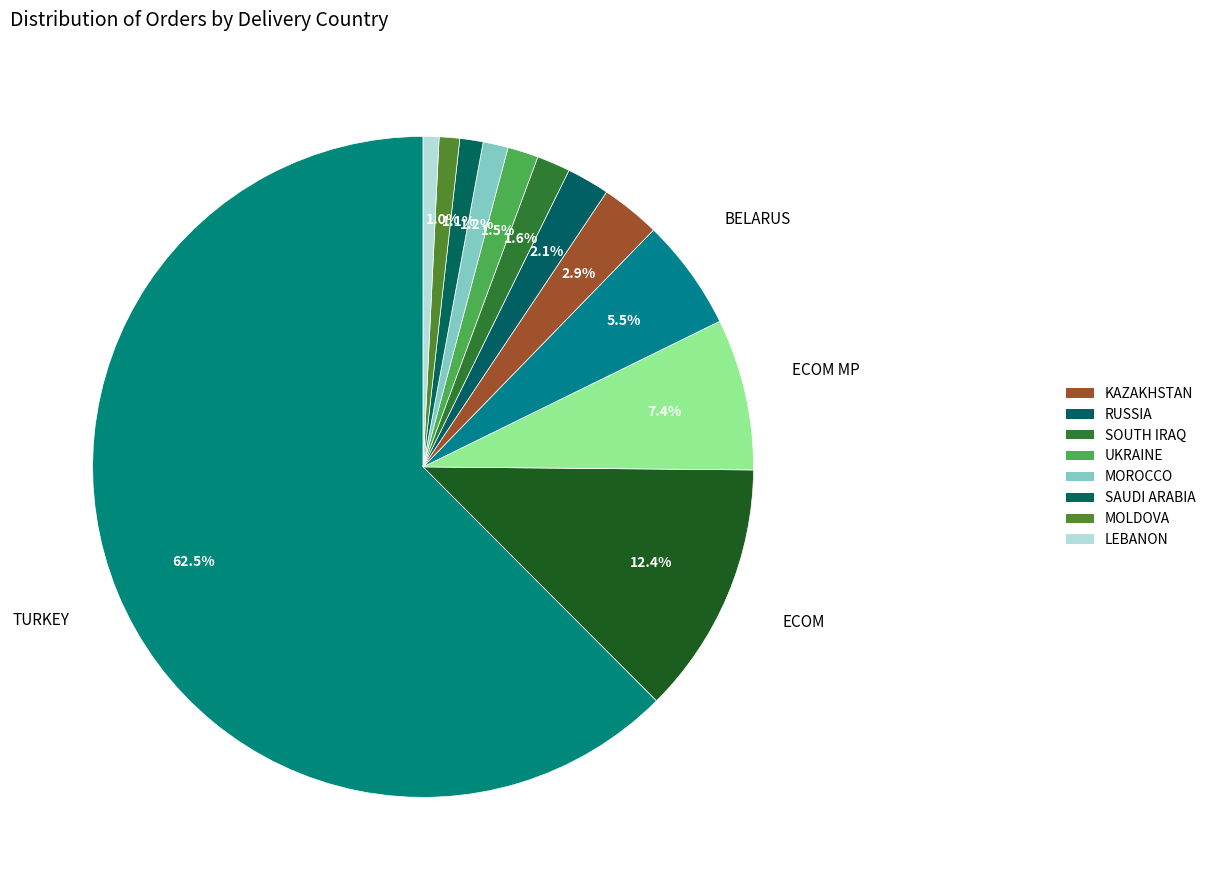

Which slice is the largest?

TURKEY